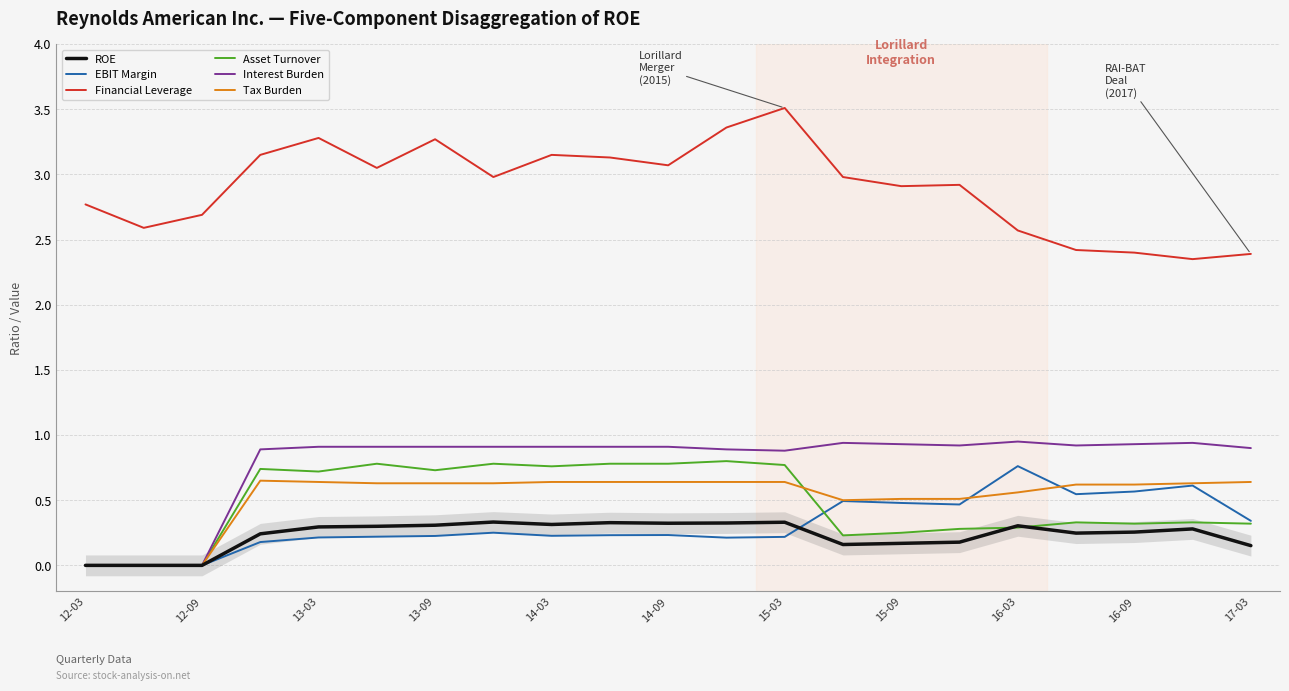

How many interior local peaks does the EBIT Margin series have?

5